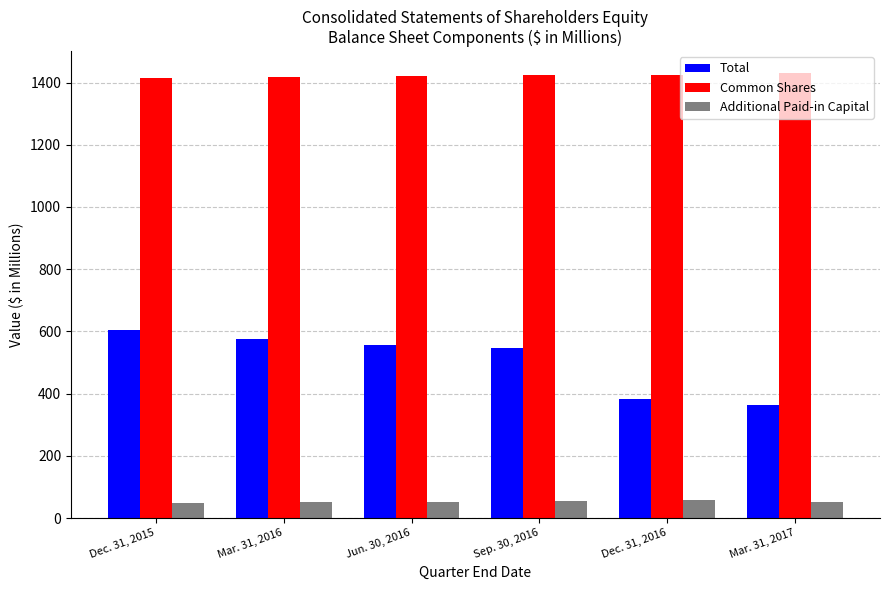

How many data points in Total are above 555?

3